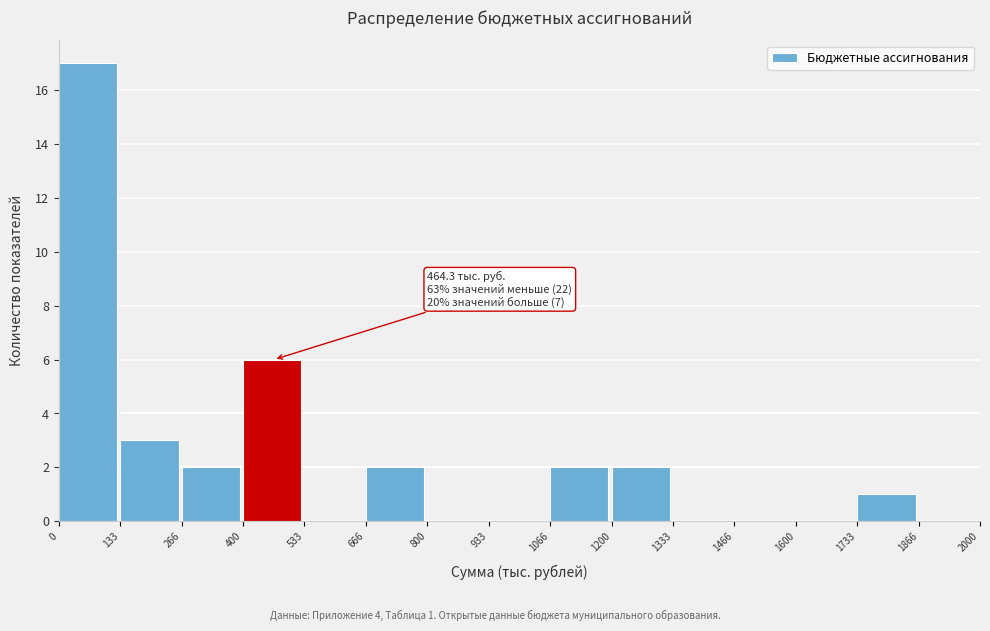

Which range on the x-axis has the tallest bar?

0 to 133